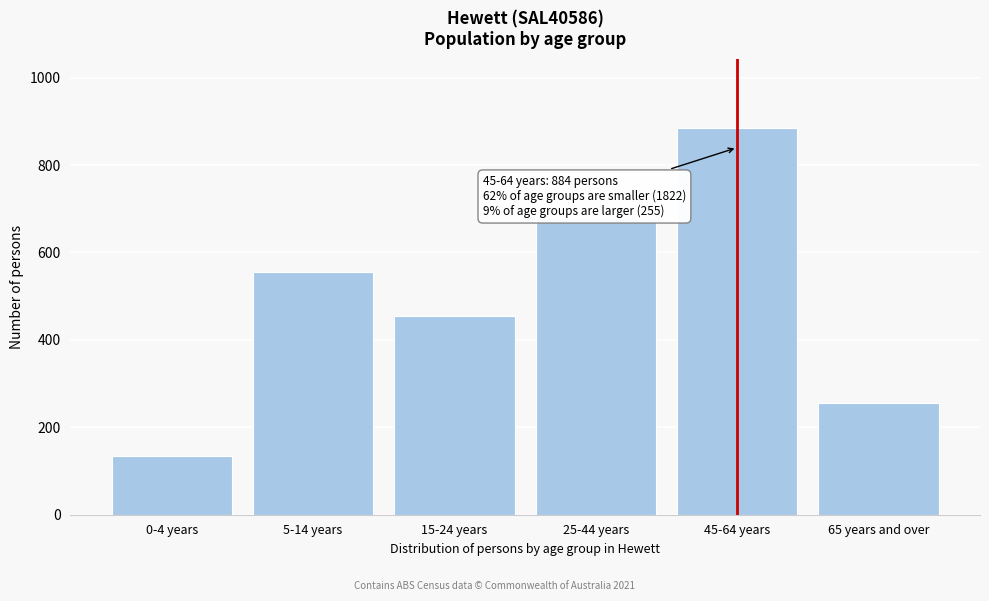

Reading left to right, extract all data points from this chart.

134	556	454	678	884	255